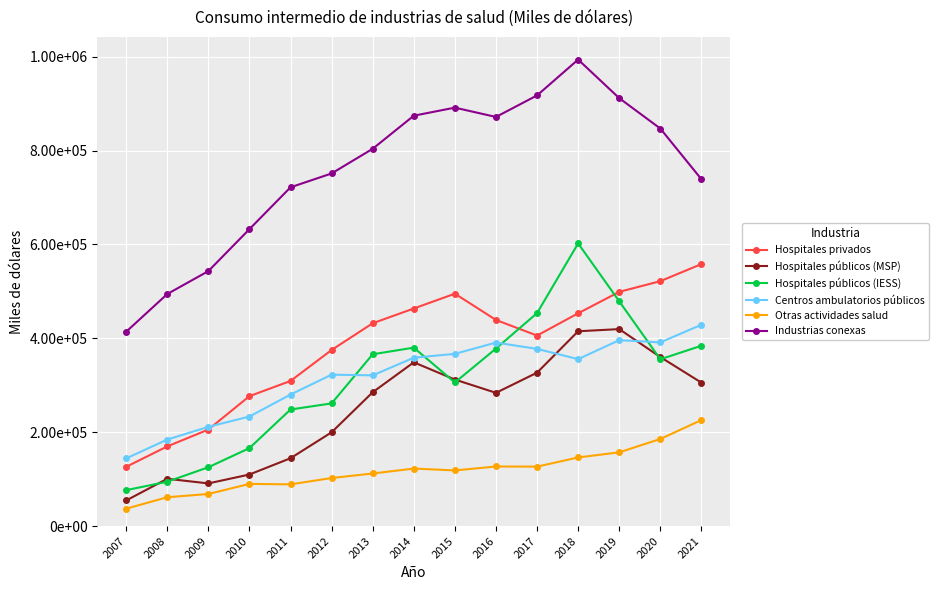

At how many categories does at least one series exceed 592906?

12